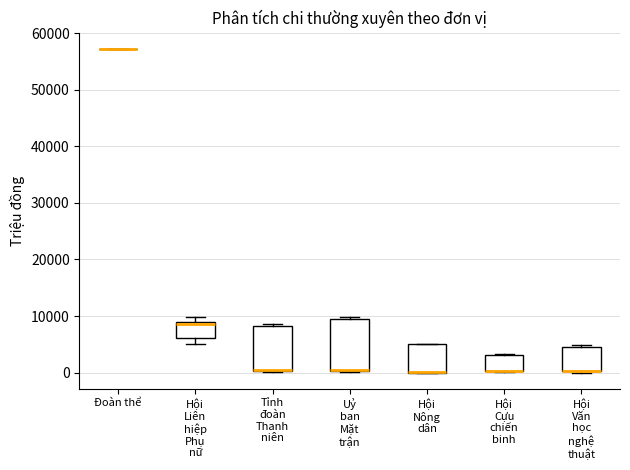

Reading left to right, read every box against the y-axis: the position of its median line, the range the box covers, and the ends of its whiskers. The values are not printed on the chart, so give them approximately, as read against the axis.

Đoàn thể: box collapsed to a line at 57000, whiskers 57000 to 57000
Hội Liên hiệp Phụ nữ: median 9000 (just below the box's upper edge), box 6000 to 9000, whiskers 5000 to 10000
Tỉnh đoàn Thanh niên: median 0 (drawn on the box's lower edge), box 0 to 8000, whiskers 0 to 9000
Uỷ ban Mặt trận: median 0 (drawn on the box's lower edge), box 0 to 9000, whiskers 0 to 10000
Hội Nông dân: median 0 (drawn on the box's lower edge), box 0 to 5000, whiskers 0 to 5000
Hội Cựu chiến binh: median 0 (drawn on the box's lower edge), box 0 to 3000, whiskers 0 to 3000
Hội Văn học nghệ thuật: median 0 (drawn on the box's lower edge), box 0 to 5000, whiskers 0 (just below the box's lower edge) to 5000 (just above the box's upper edge)